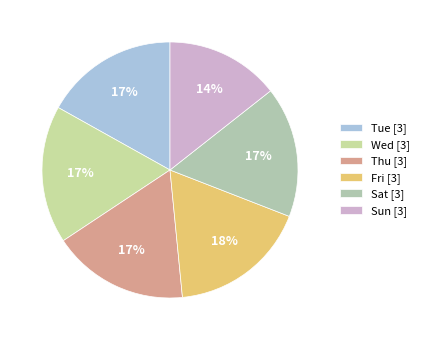

Does any single category account for the majority?

No